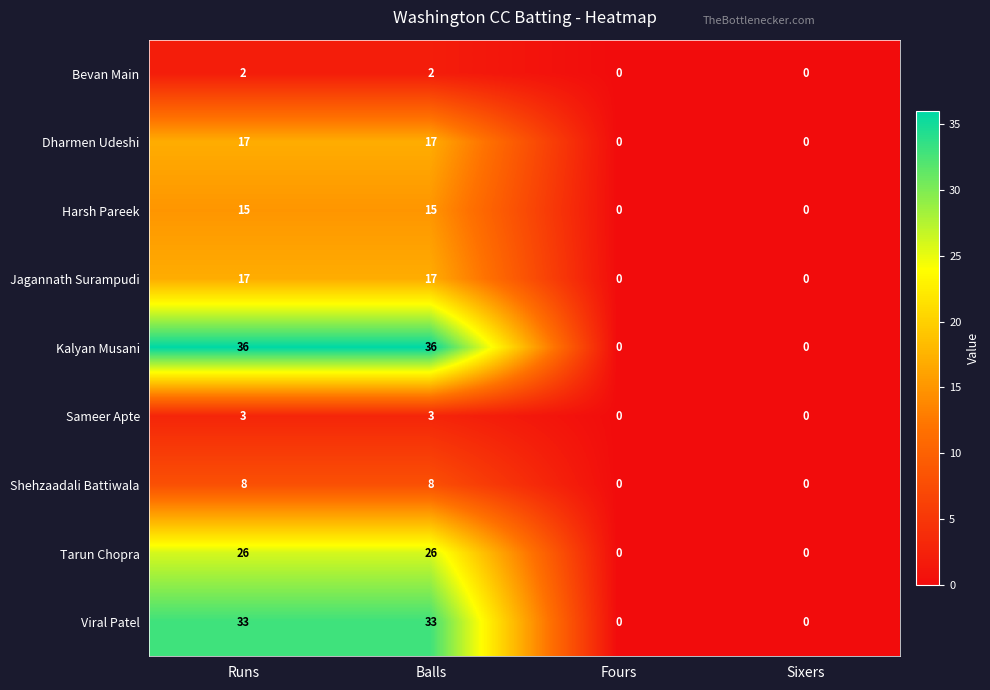

What is the maximum value shown in the chart?

36